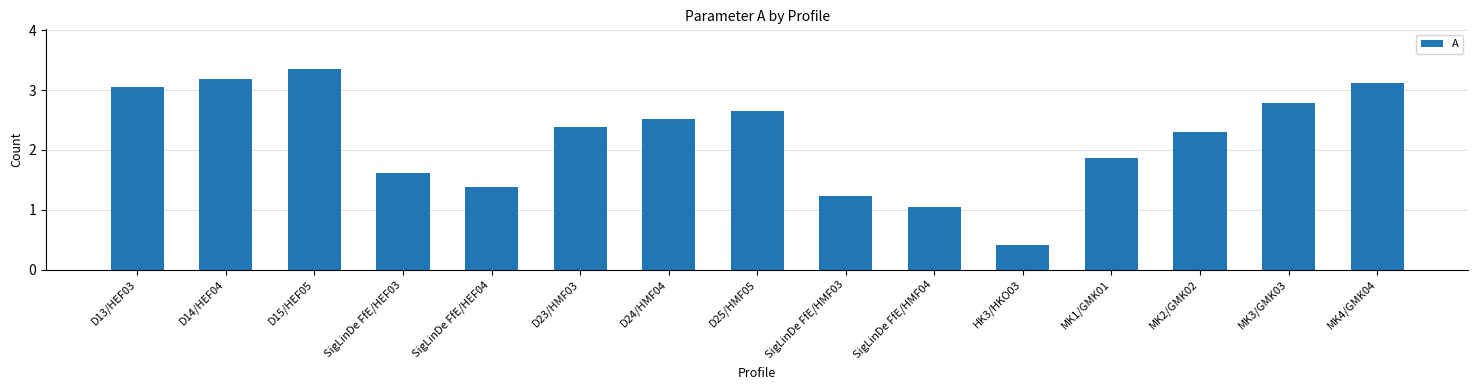

Does the chart contain any negative values?

No